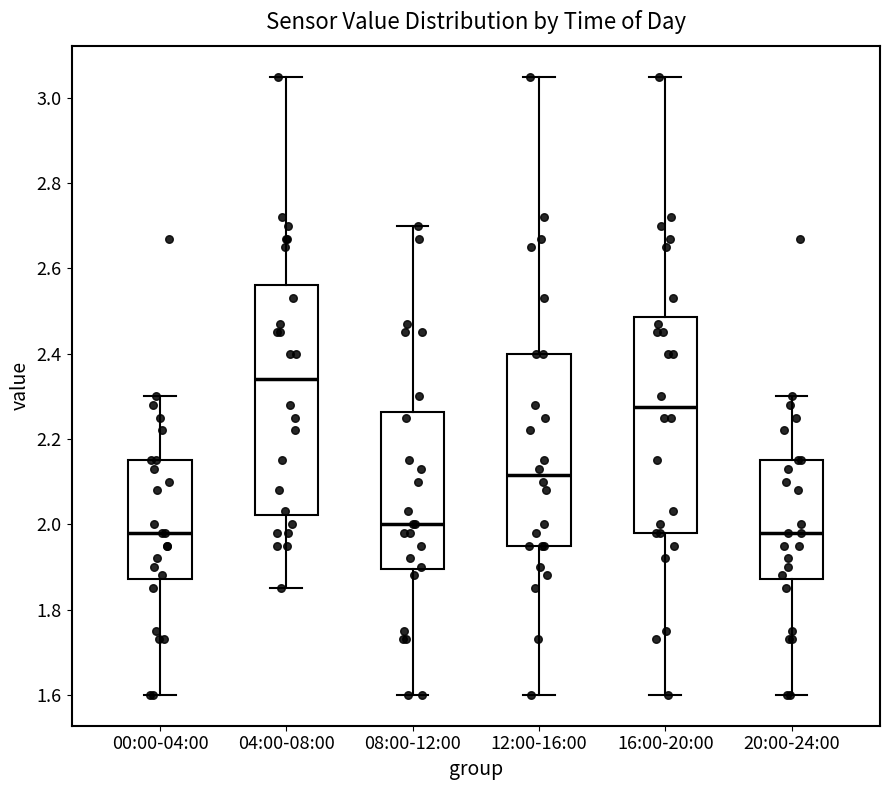

Reading left to right, read every box against the y-axis: the position of its median line, the range the box covers, and the ends of its whiskers. The values are not printed on the chart, so give them approximately, as read against the axis.

00:00-04:00: median 1.98, box 1.88 to 2.16, whiskers 1.60 to 2.30
04:00-08:00: median 2.34, box 2.02 to 2.56, whiskers 1.86 to 3.06
08:00-12:00: median 2.00, box 1.90 to 2.26, whiskers 1.60 to 2.70
12:00-16:00: median 2.12, box 1.96 to 2.40, whiskers 1.60 to 3.06
16:00-20:00: median 2.28, box 1.98 to 2.48, whiskers 1.60 to 3.06
20:00-24:00: median 1.98, box 1.88 to 2.16, whiskers 1.60 to 2.30